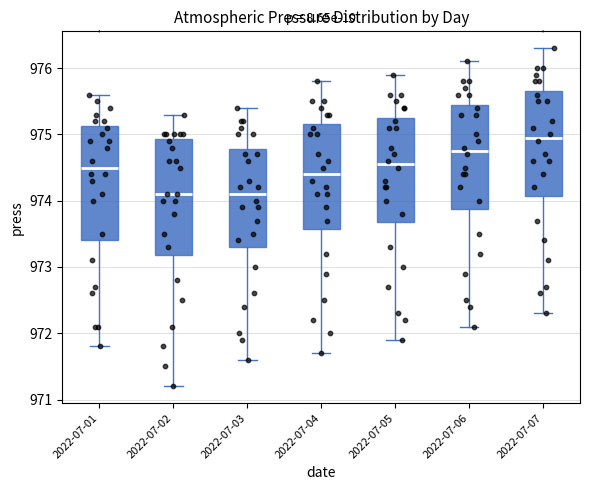

Reading left to right, read every box against the y-axis: the position of its median line, the range the box covers, and the ends of its whiskers. The values are not printed on the chart, so give them approximately, as read against the axis.

2022-07-01: median 974.5, box 973.4 to 975.1, whiskers 971.8 to 975.6
2022-07-02: median 974.1, box 973.2 to 974.9, whiskers 971.2 to 975.3
2022-07-03: median 974.1, box 973.3 to 974.8, whiskers 971.6 to 975.4
2022-07-04: median 974.4, box 973.6 to 975.2, whiskers 971.7 to 975.8
2022-07-05: median 974.6, box 973.7 to 975.3, whiskers 971.9 to 975.9
2022-07-06: median 974.8, box 973.9 to 975.5, whiskers 972.1 to 976.1
2022-07-07: median 975.0, box 974.1 to 975.7, whiskers 972.3 to 976.3